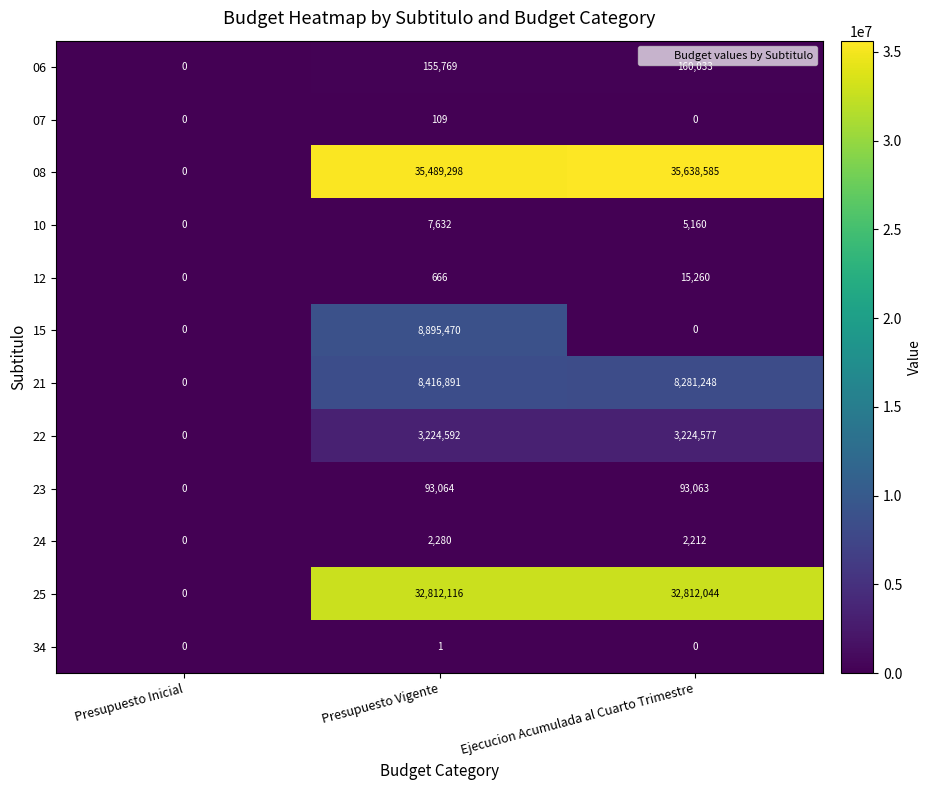

Count the 10 values in the range 0 to 7632.

3